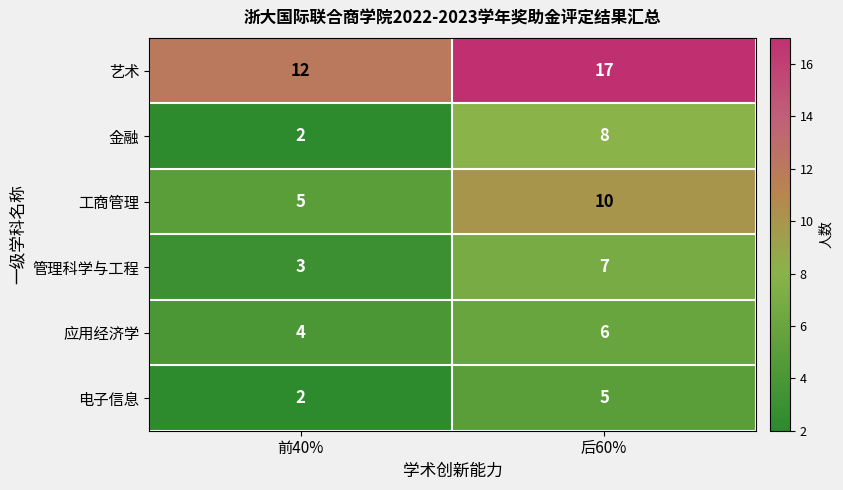

At which label is 艺术 closest to 14?

前40%